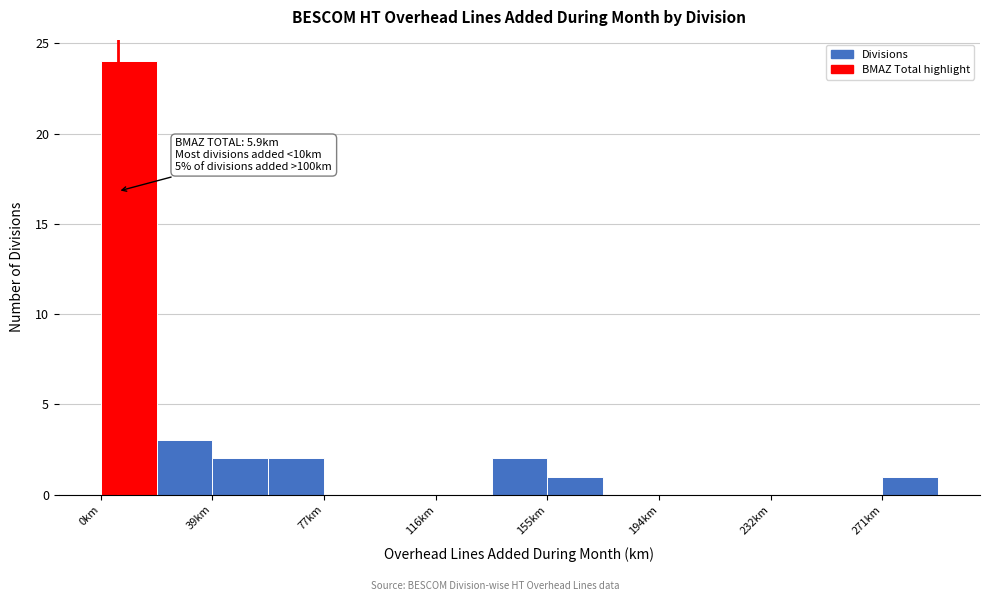

Read against the x-axis, roughly where is the centre of the tallest bar?

10